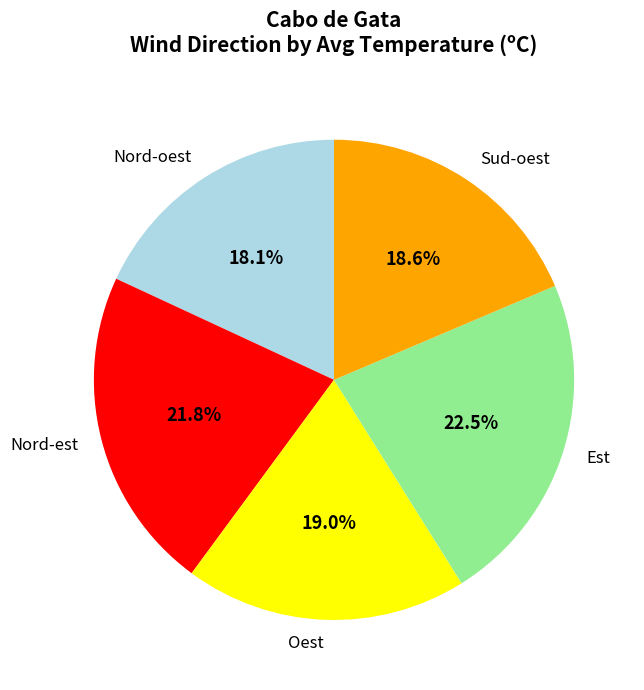

How much of the chart is everything except Oest?

81.0%